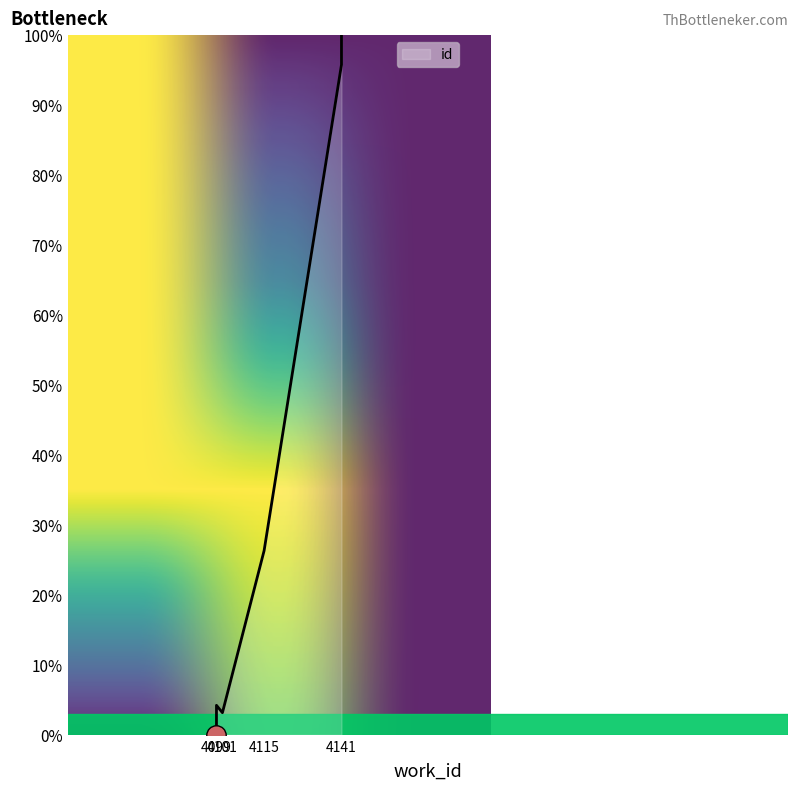

Reading left to right, extract all data points from this chart.

0.0	2.1	4.2	3.2	26.3	95.8	96.8	97.9	98.9	100.0